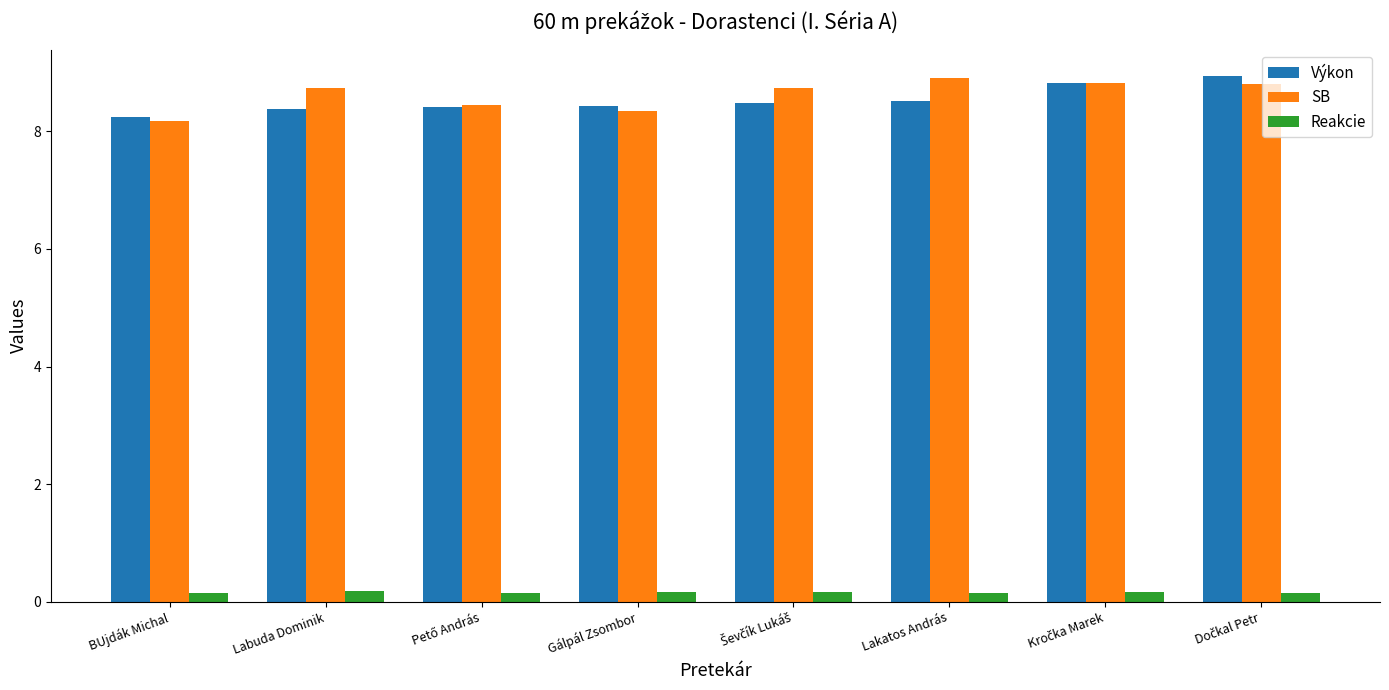

At Lakatos András, list the series in order from largest to smallest.

SB, Výkon, Reakcie